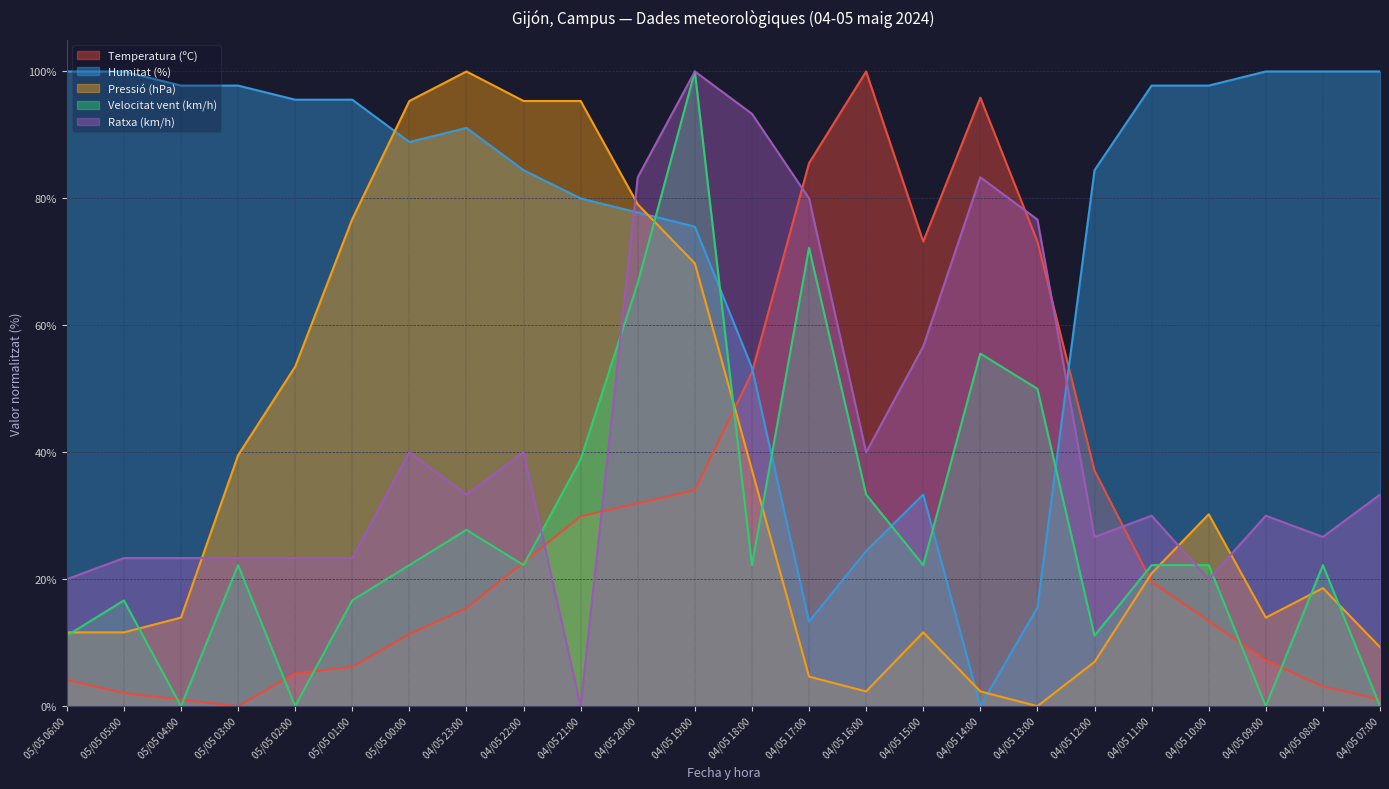

The Humitat (%) series shows 40.2 at 04/05 09:00. True or false?

False